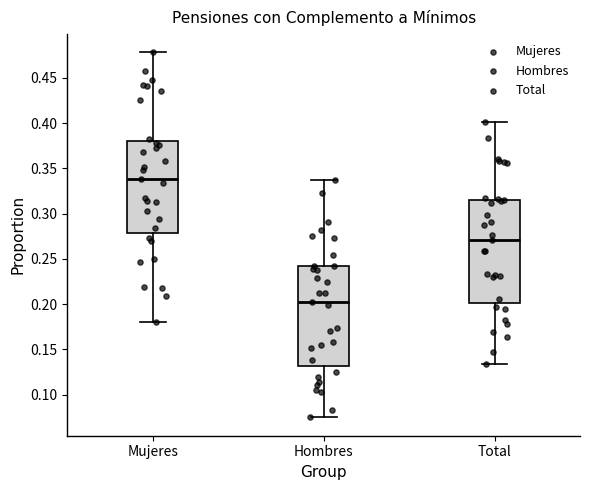

Which box's median line is the lowest?

Hombres